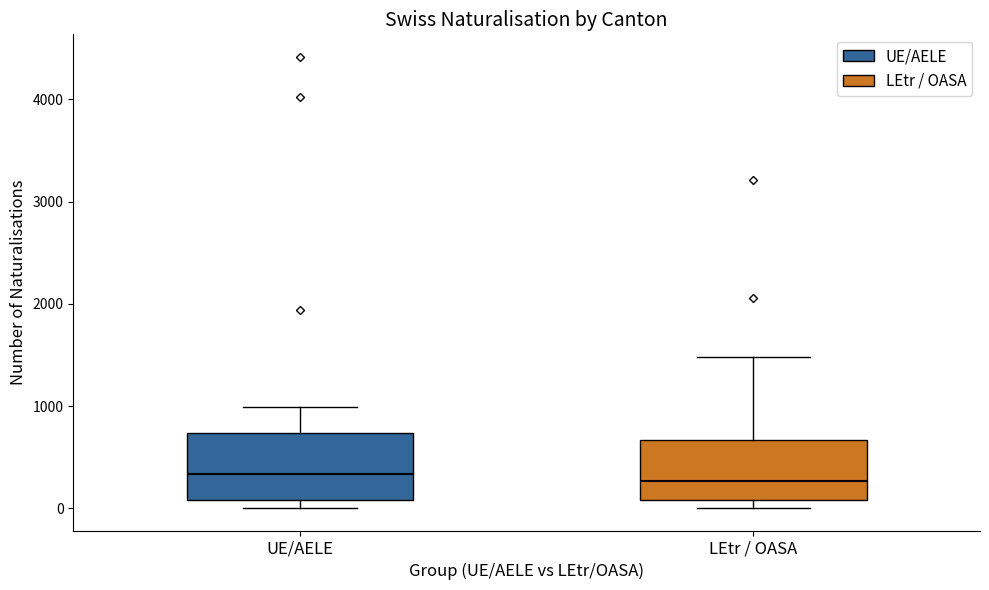

Reading left to right, read every box against the y-axis: the position of its median line, the range the box covers, and the ends of its whiskers. The values are not printed on the chart, so give them approximately, as read against the axis.

UE/AELE: median 300, box 100 to 700, whiskers 0 to 1000
LEtr / OASA: median 300, box 100 to 700, whiskers 0 to 1500